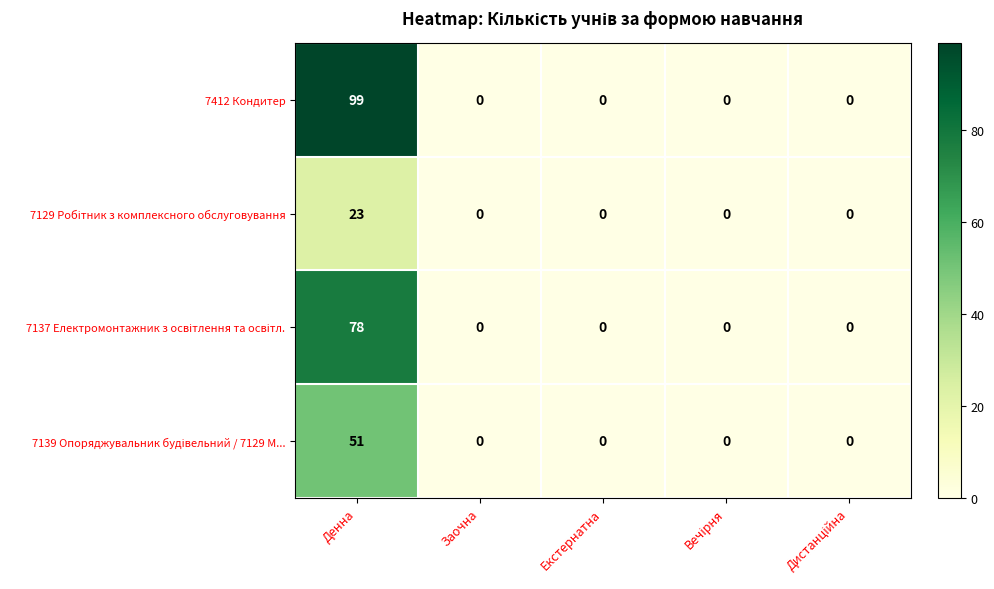

What is the difference between the maximum and minimum values in the 7412 Кондитер series?

99